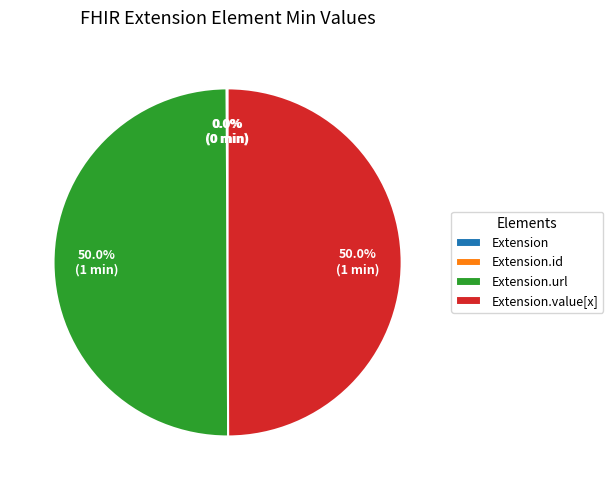

What percentage is NOT represented by Extension.id?

100.0%